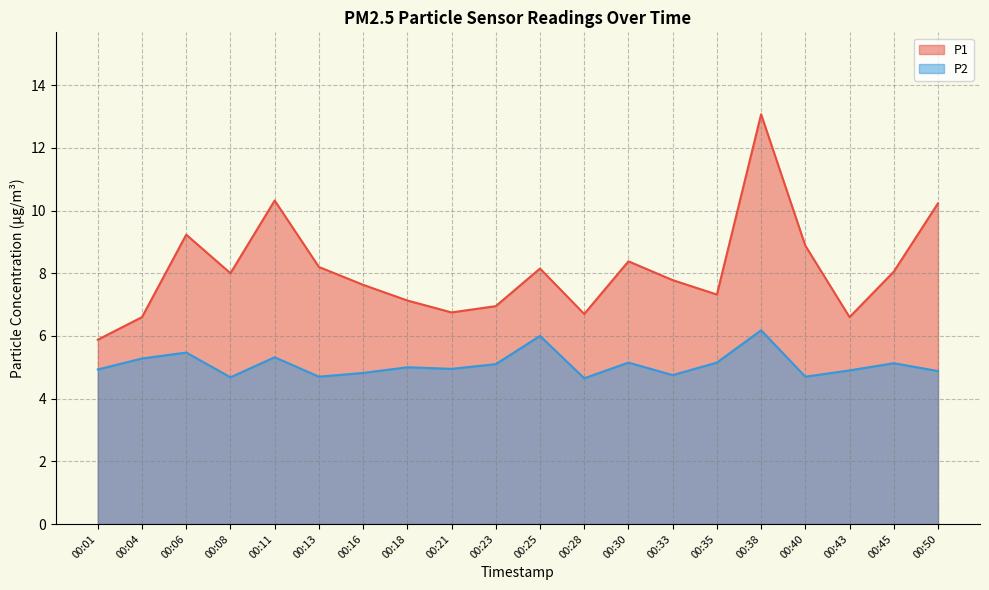

What is the difference between the highest and lowest values at 00:30?

3.2